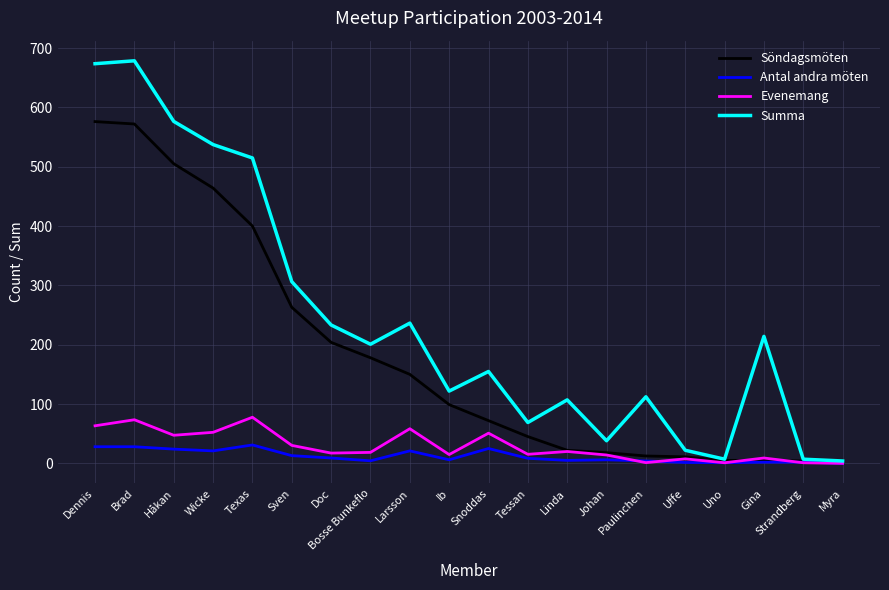

What are all the series names shown in the legend?

Söndagsmöten, Antal andra möten, Evenemang, Summa